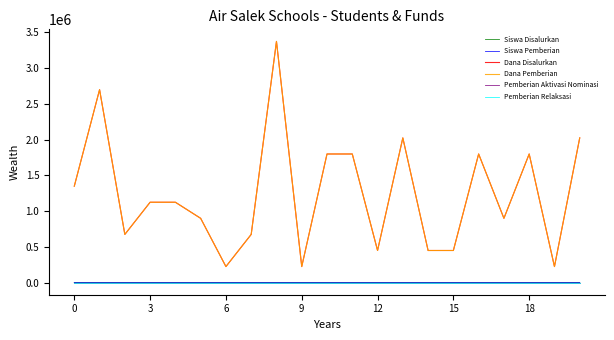

In Dana Disalurkan, how many points are lower than both neighbors (excluding endpoints)?

6